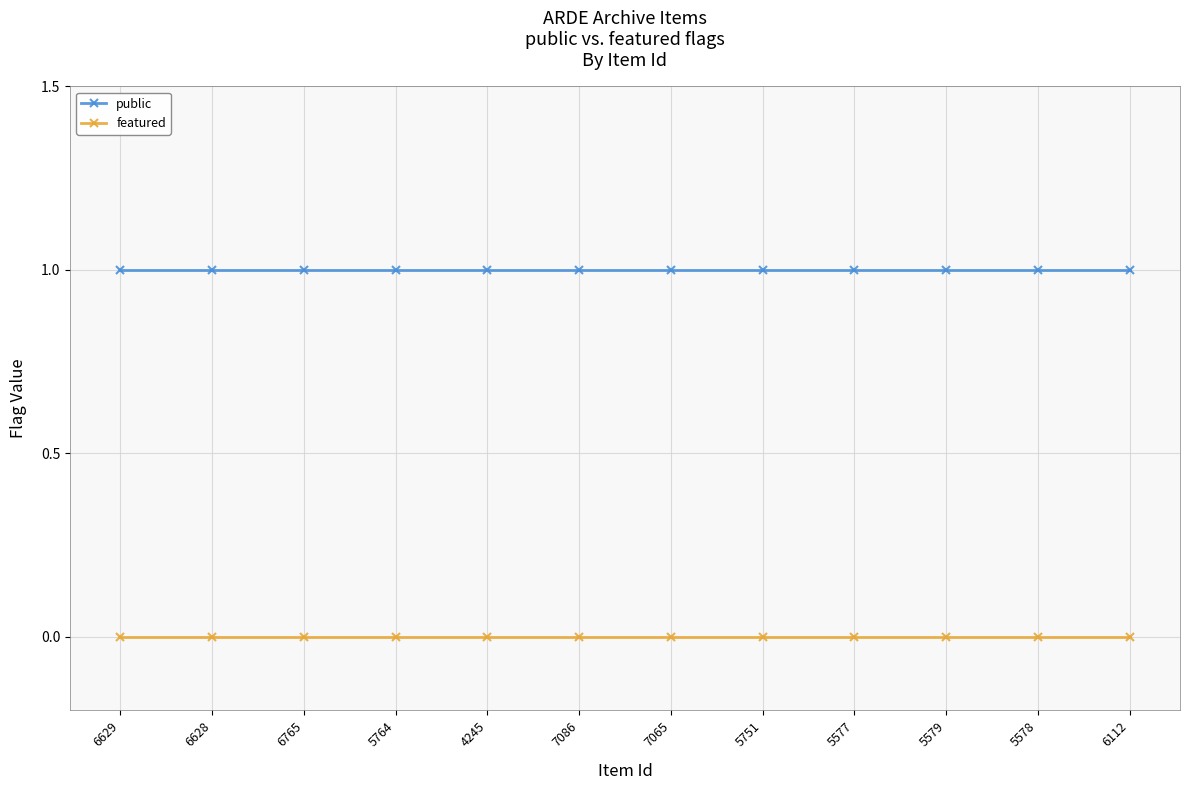

Is the value of public at 5764 greater than the value of featured at 5577?

Yes